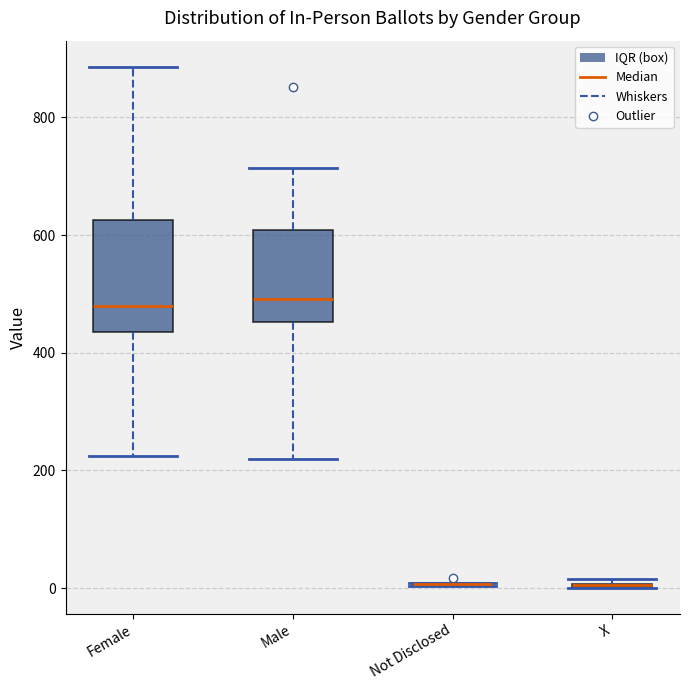

Reading left to right, read every box against the y-axis: the position of its median line, the range the box covers, and the ends of its whiskers. The values are not printed on the chart, so give them approximately, as read against the axis.

Female: median 480, box 440 to 620, whiskers 220 to 880
Male: median 500, box 460 to 600, whiskers 220 to 720
Not Disclosed: box collapsed to a line at 0, whiskers 0 to 0
X: box collapsed to a line at 0, whiskers 0 to 20